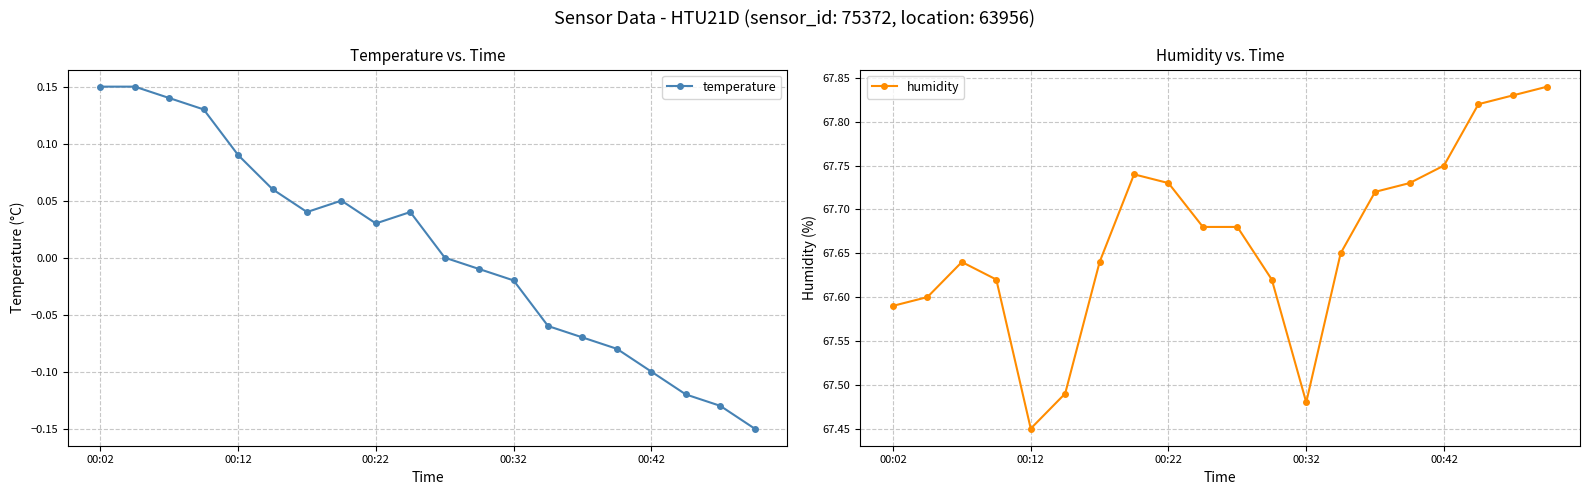

How many interior local valleys does the humidity series have?

2